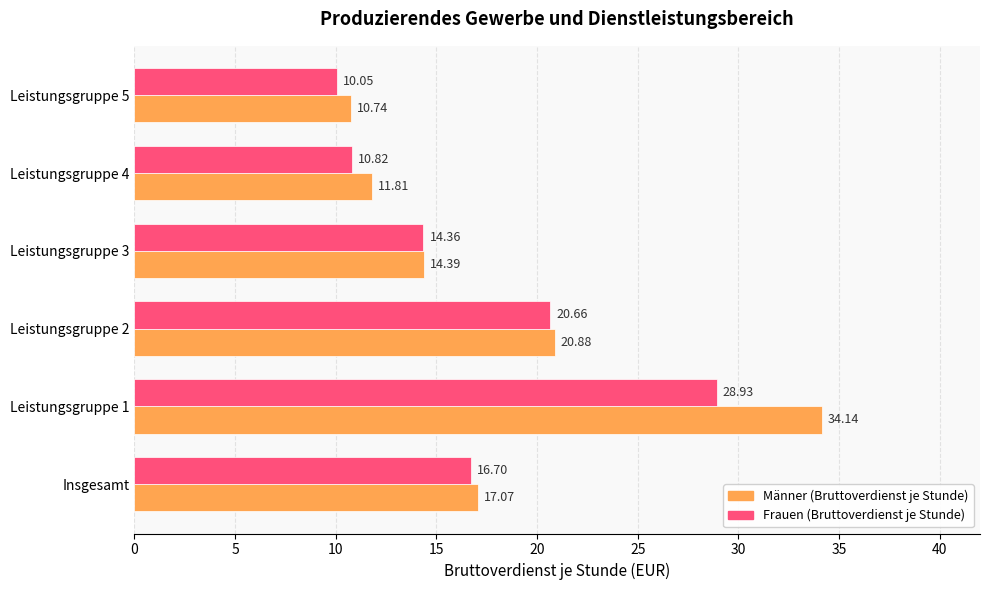

At Insgesamt, list the series in order from largest to smallest.

Männer (Bruttoverdienst je Stunde), Frauen (Bruttoverdienst je Stunde)